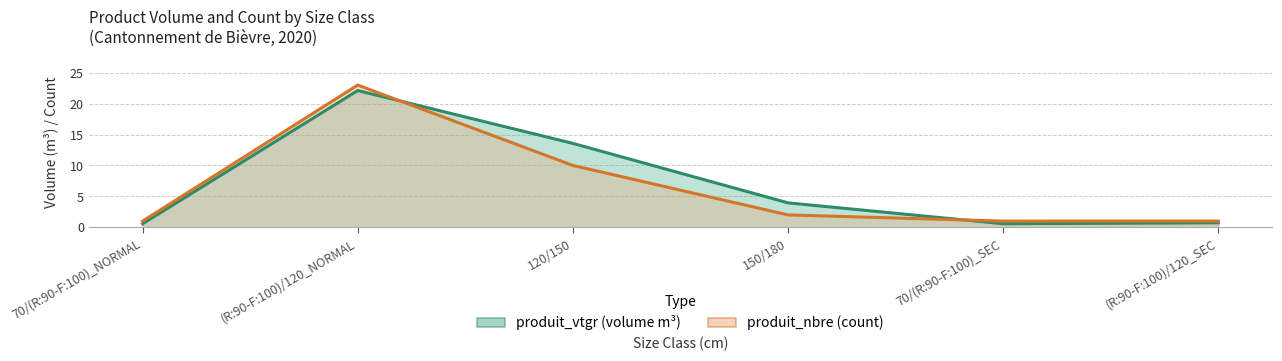

True or false: produit_nbre has more than 0 points higher than both neighbors.

True